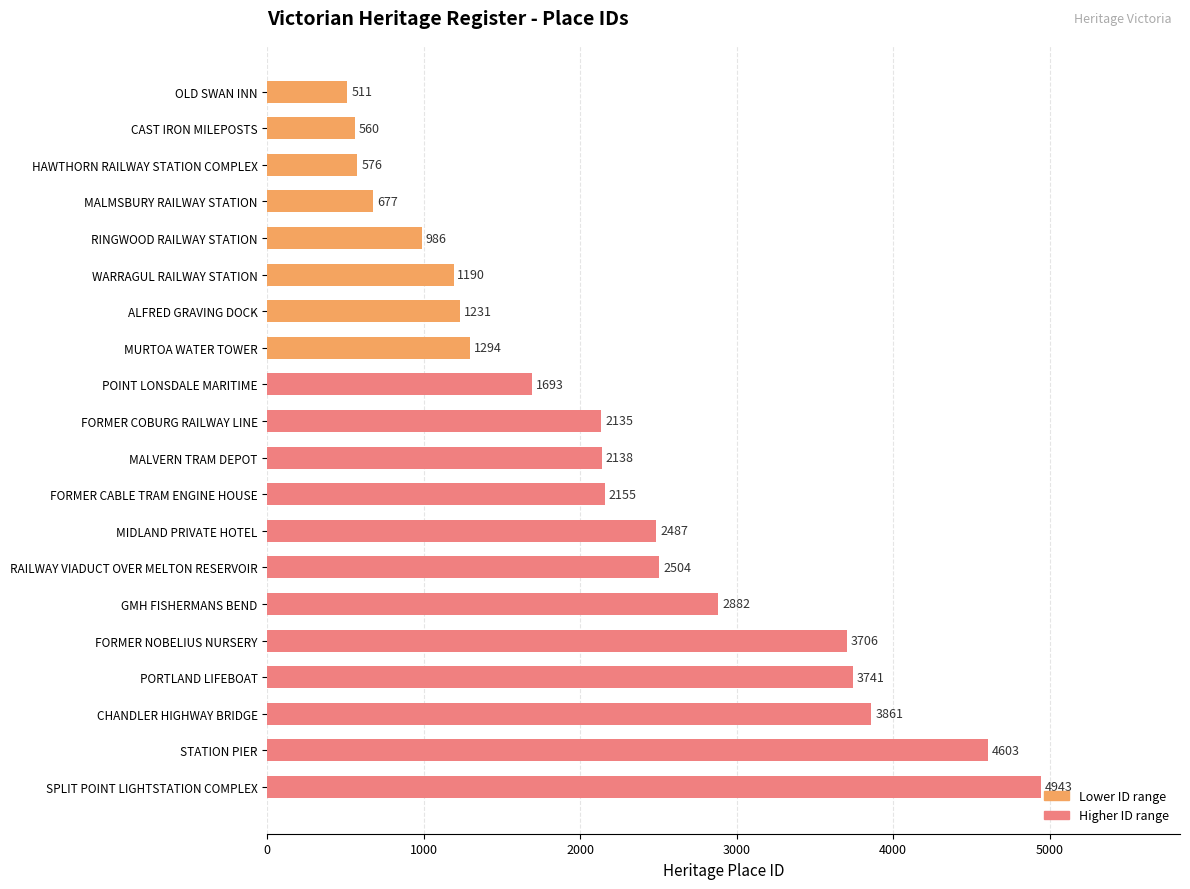

At which label is the value closest to 2727?

GMH FISHERMANS BEND